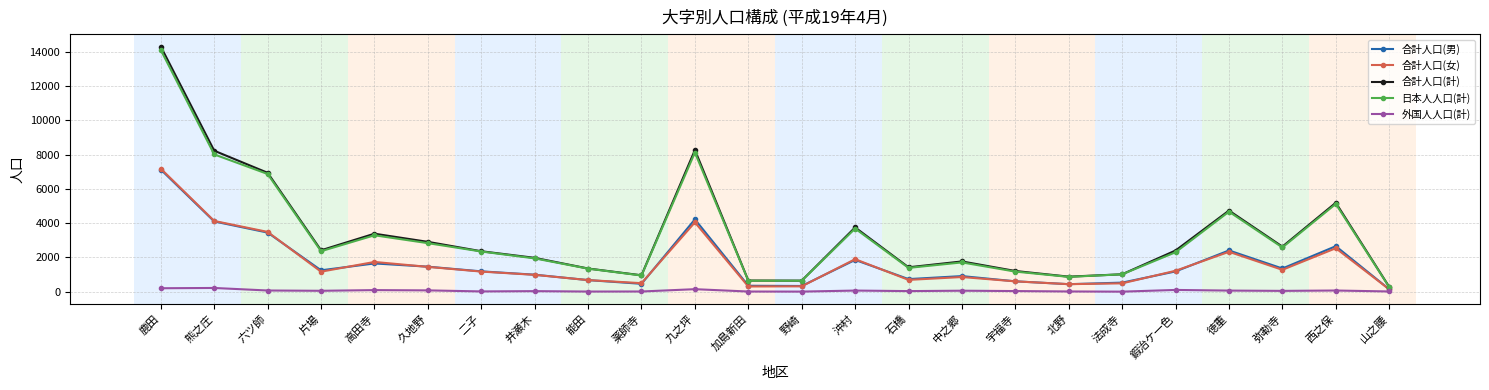

At which category is the sum across all series the highest?

鹿田